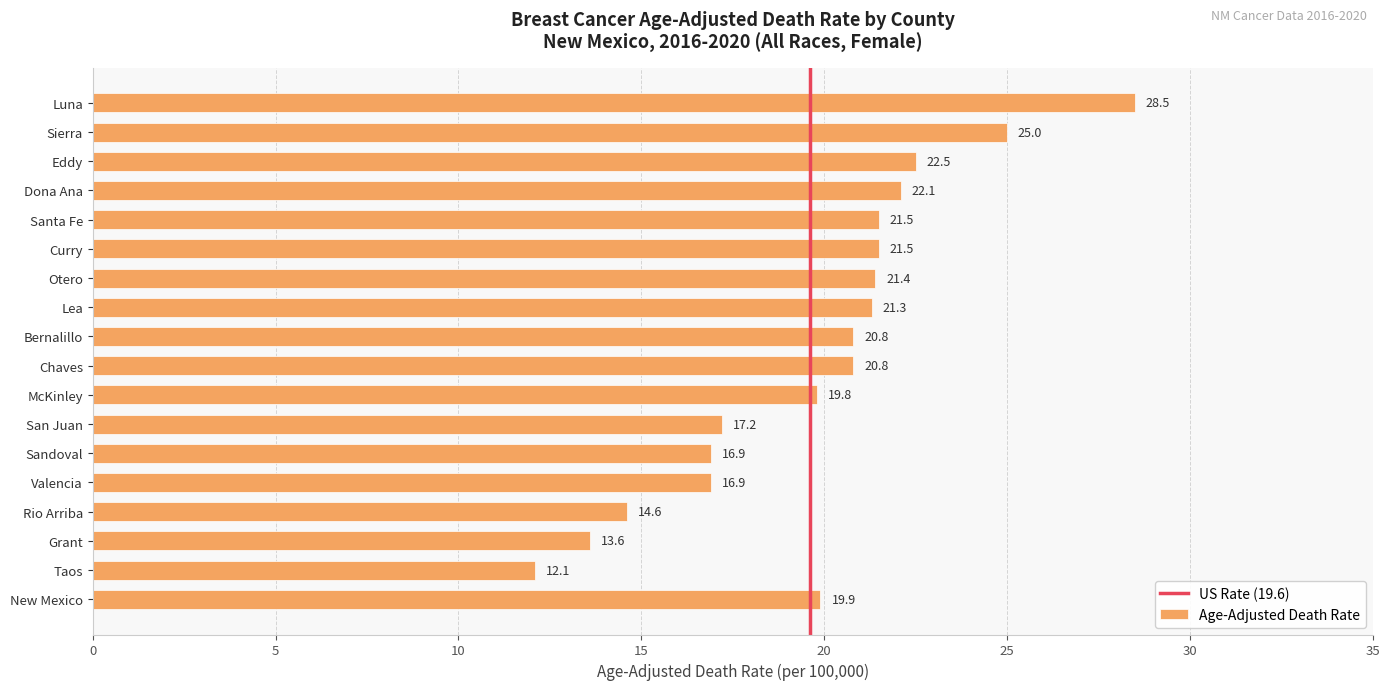

Read the value at Santa Fe.

21.5